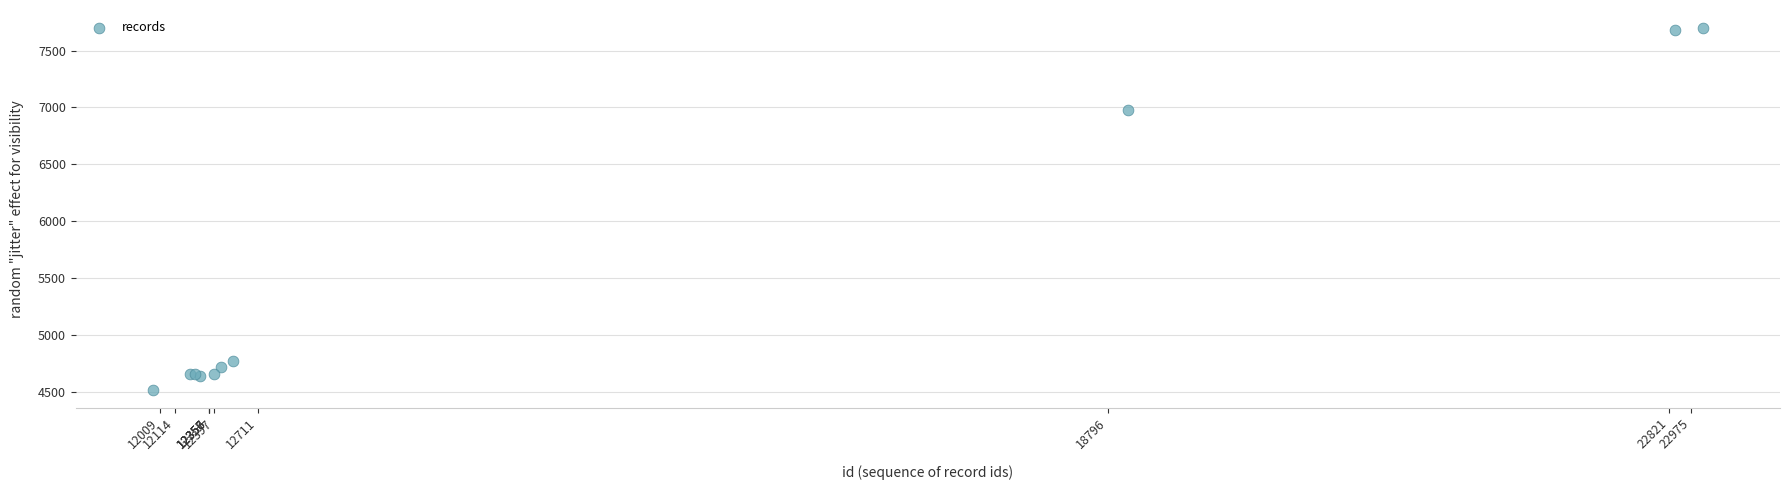

What Y value in the scatter plot is closest to 6108?

6974.5